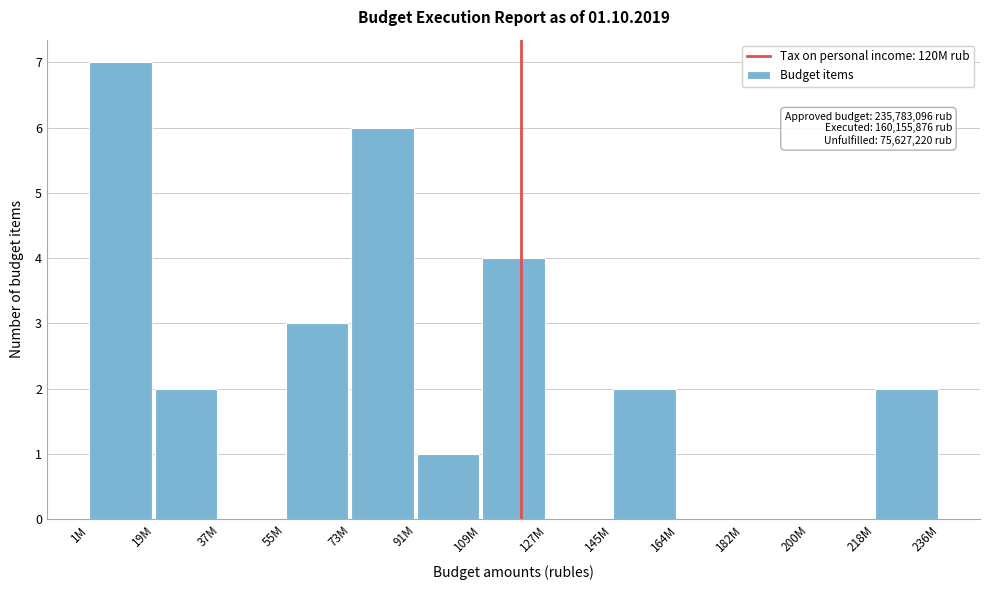

Reading left to right, list all the values displayed in this chart.

1M=7	19M=2	37M=0	55M=3	73M=6	91M=1	109M=4	127M=0	145M=2	164M=0	182M=0	200M=0	218M=2